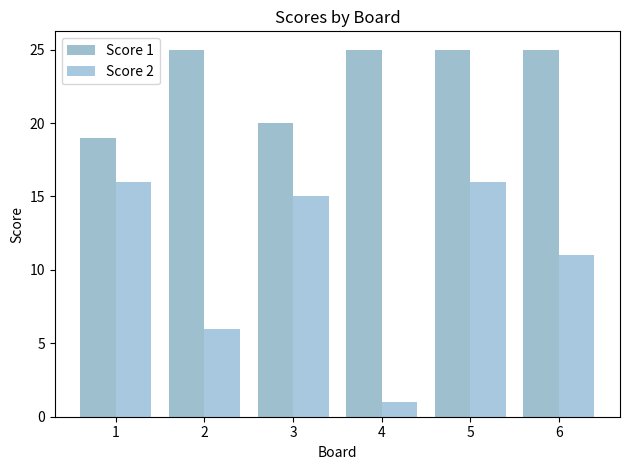

List the series in order of their overall mean, highest first.

Score 1, Score 2